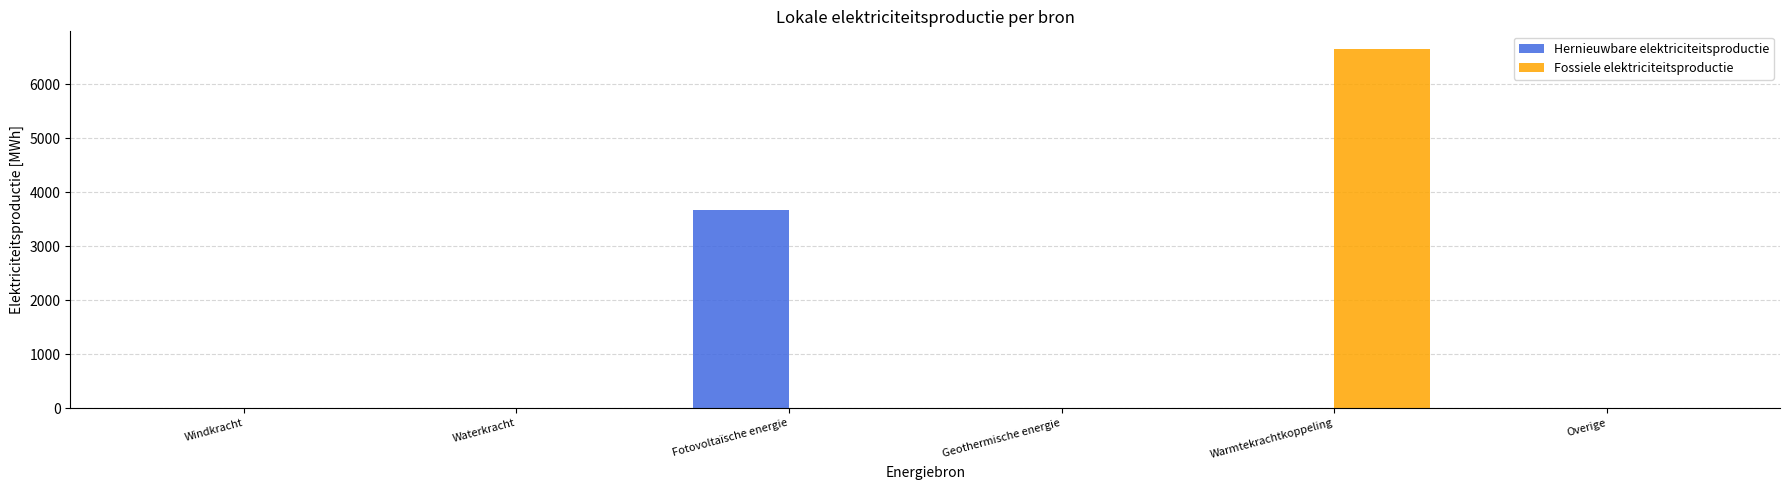

What are all the series names shown in the legend?

Hernieuwbare elektriciteitsproductie, Fossiele elektriciteitsproductie